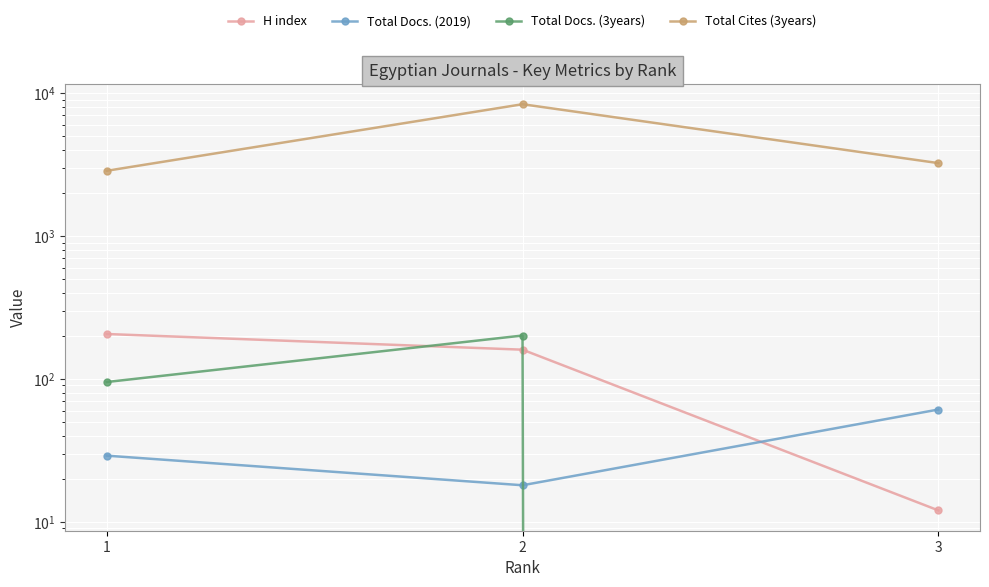

List the labels in order of Total Cites (3years) value, largest first.

2, 3, 1